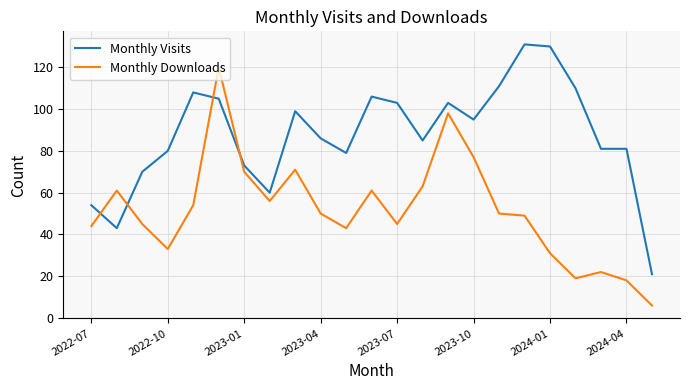

How many times do Monthly Downloads and Monthly Visits cross each other?

4